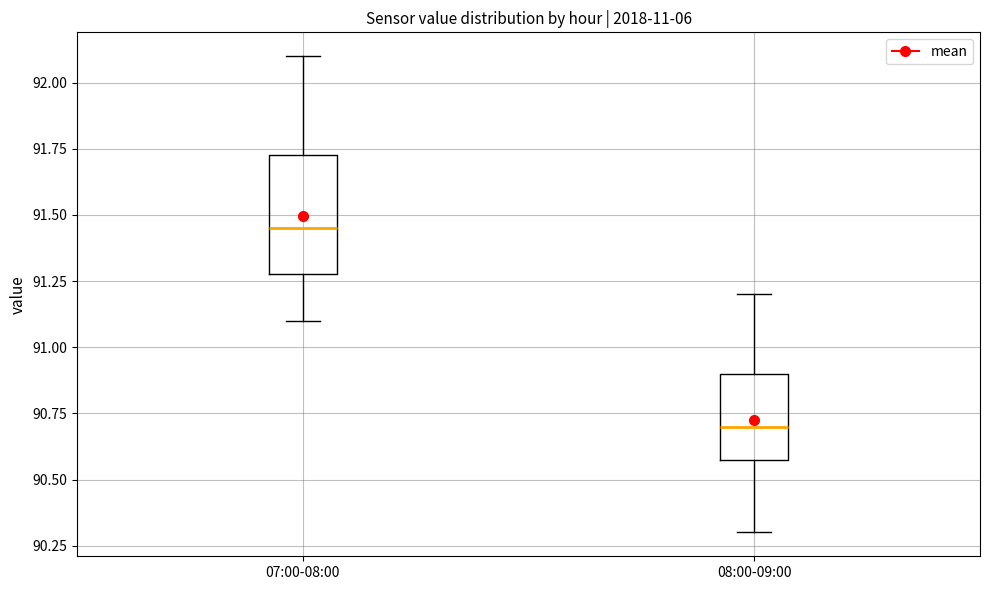

Which box has the highest median line?

07:00-08:00